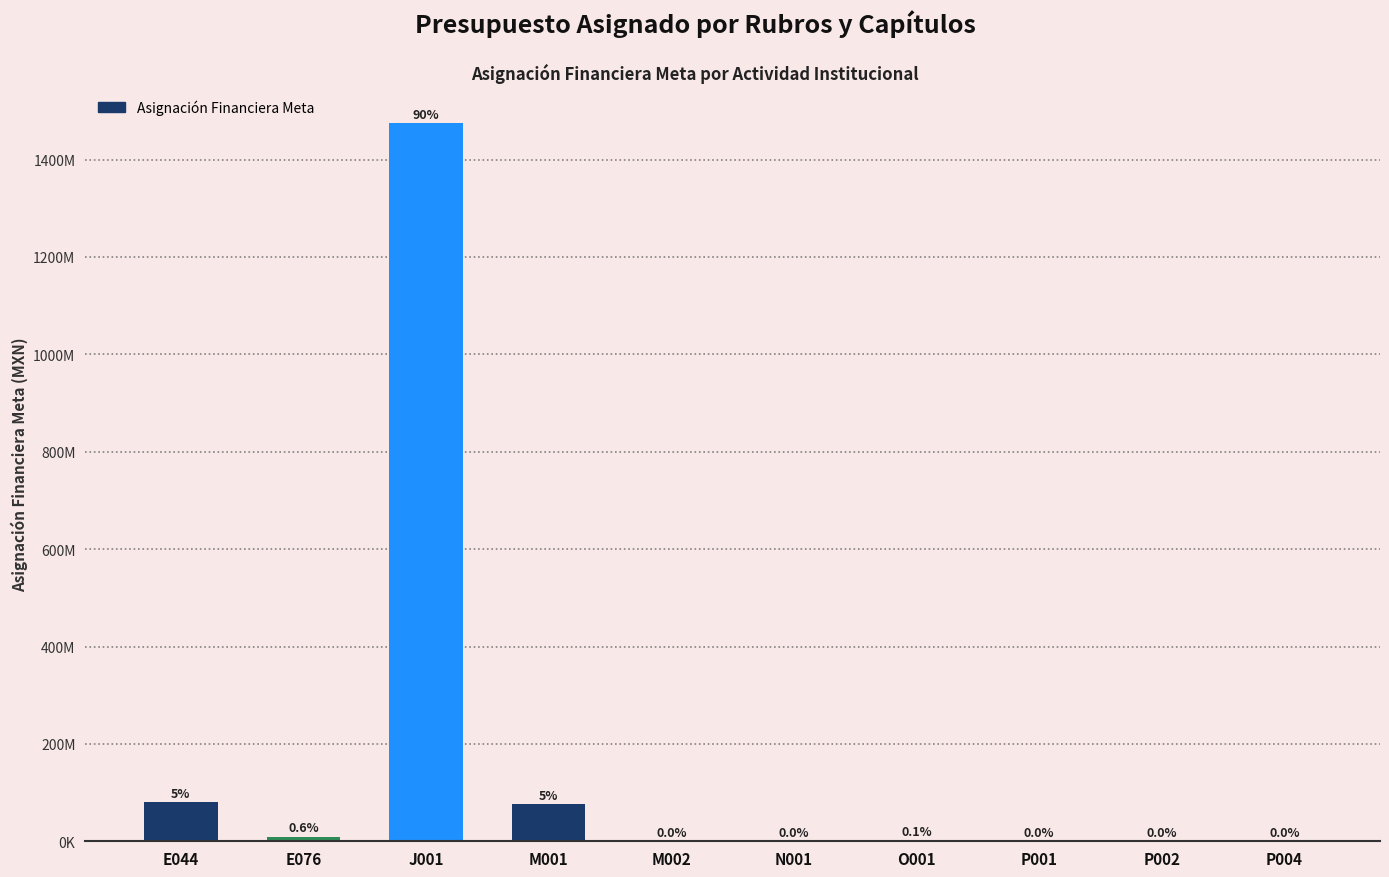

Rank the categories by value from lowest to highest.

M002, P004, P002, P001, N001, O001, E076, M001, E044, J001